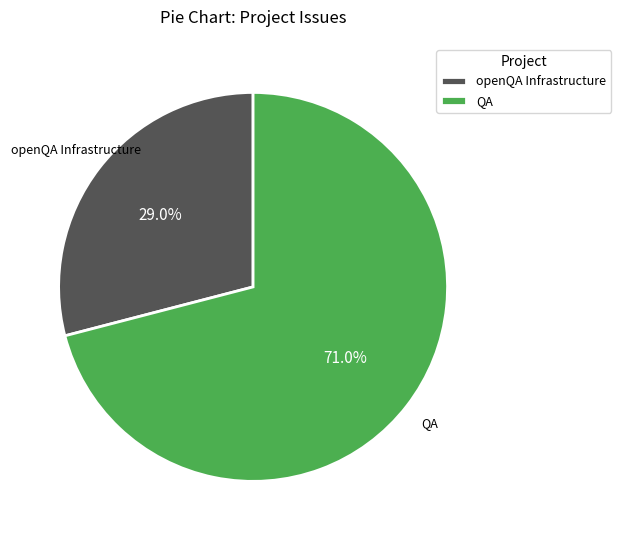

Which category has the smallest portion of the pie?

openQA Infrastructure